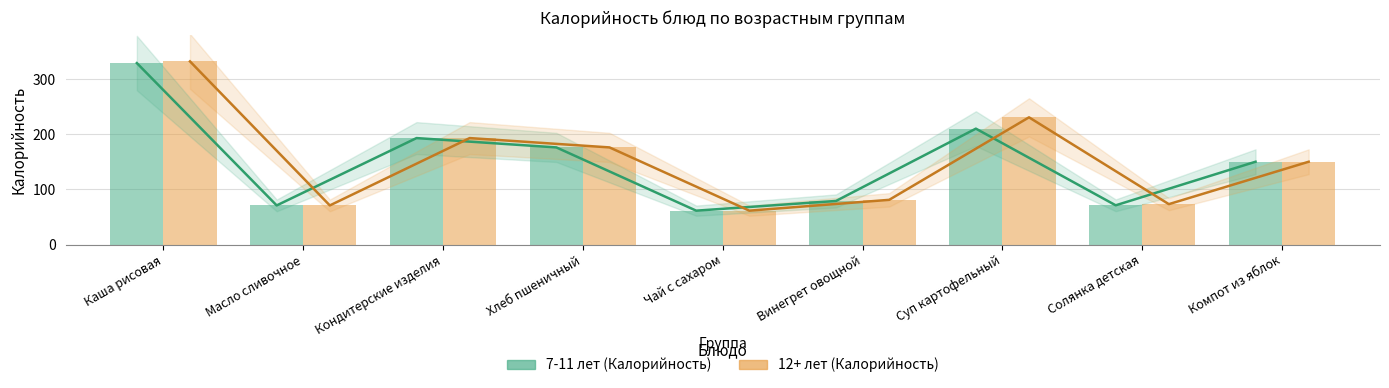

What is the label of the 6th bar from the right?

Хлеб пшеничный